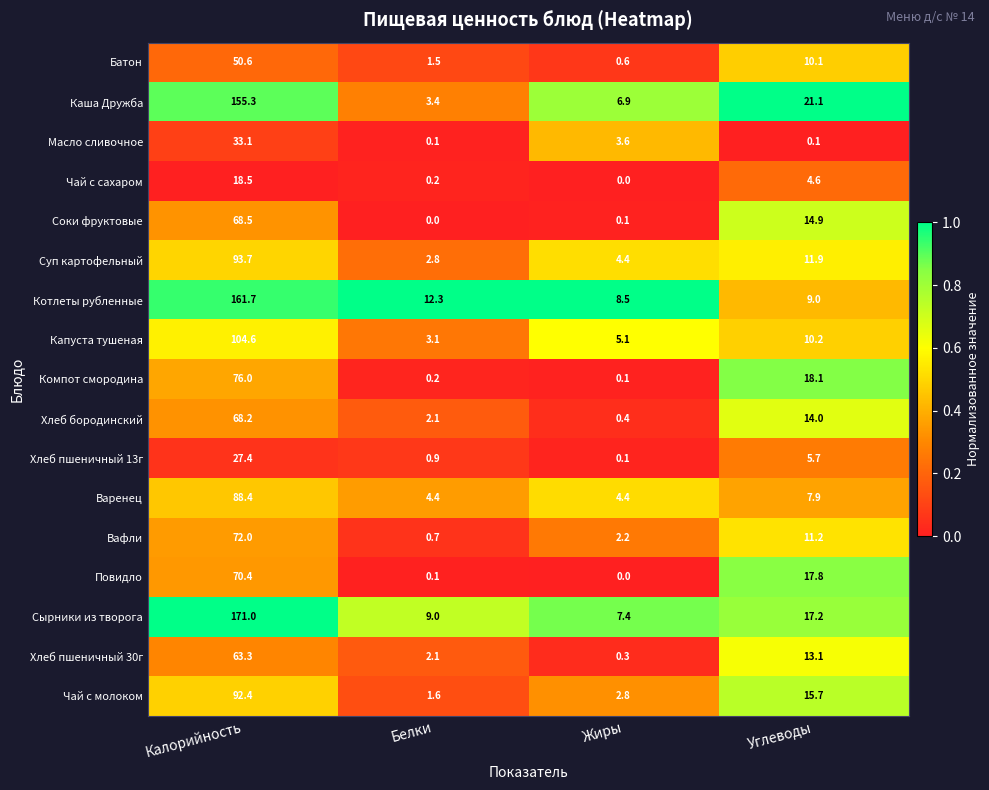

What is the sum of all Хлеб пшеничный 13г values?

34.1